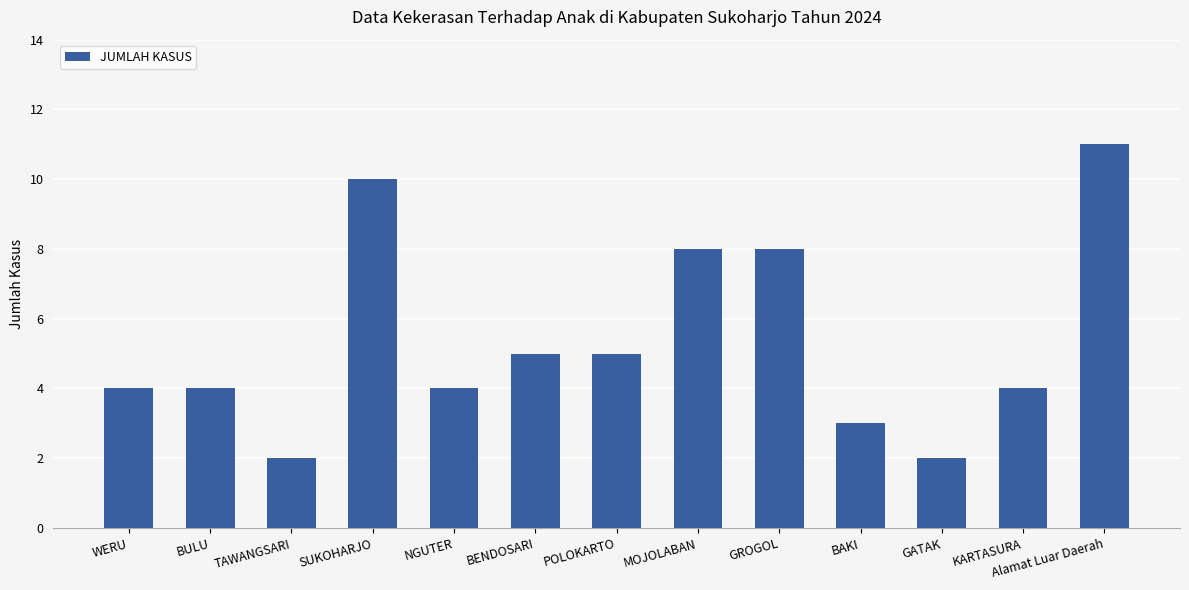

Which label corresponds to the largest value in the chart?

Alamat Luar Daerah